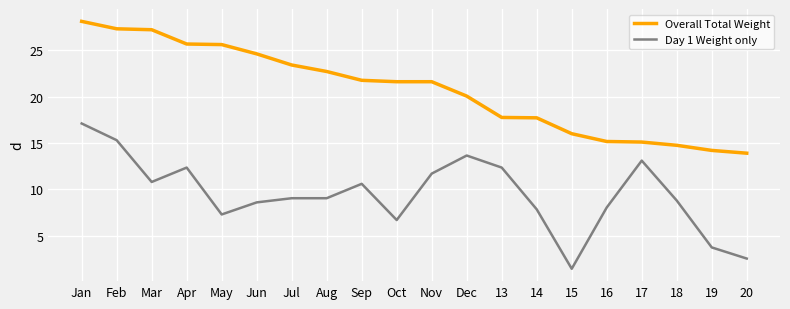

What are all the series names shown in the legend?

Overall Total Weight, Day 1 Weight only